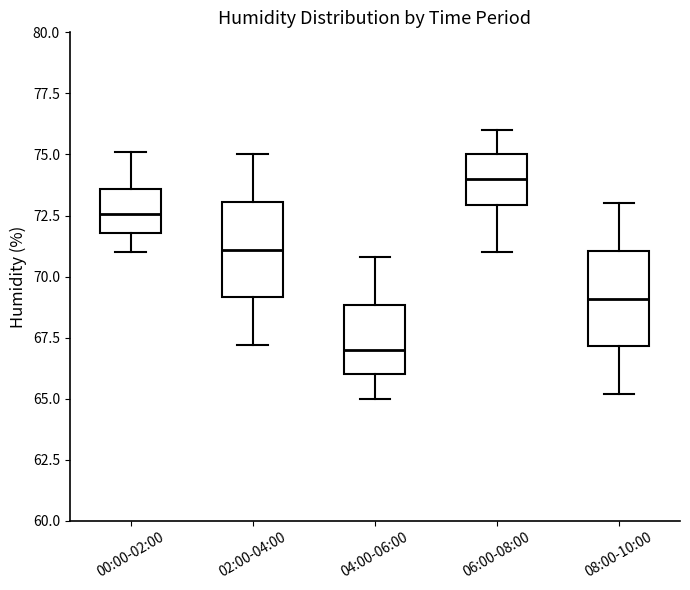

Which box has the lowest median line?

04:00-06:00